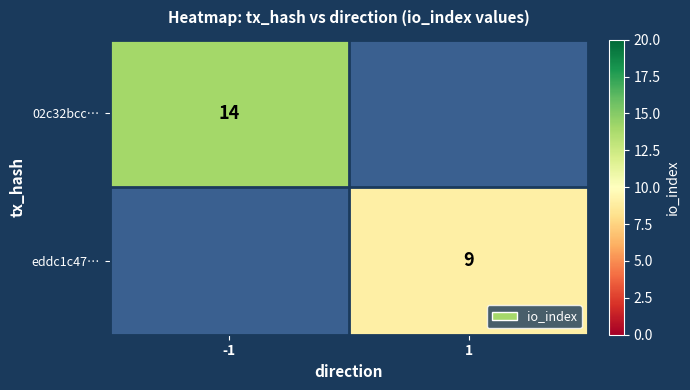

List the series in order of their peak value, highest first.

02c32bcc…, eddc1c47…